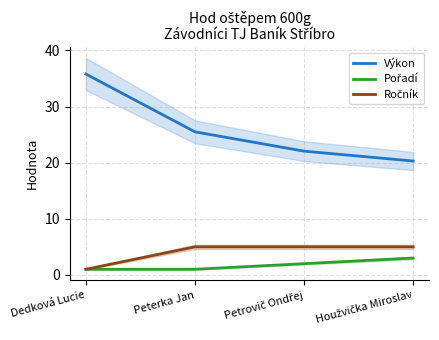

What is the difference between the Pořadí values at Peterka Jan and Houžvička Miroslav?

2.0